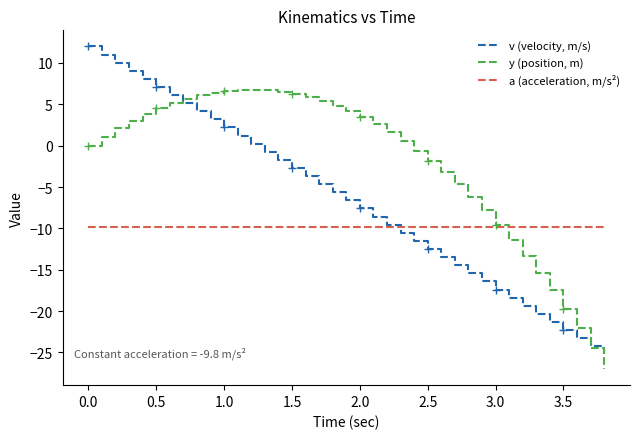

What is the minimum value for y (position, m)?

-27.0